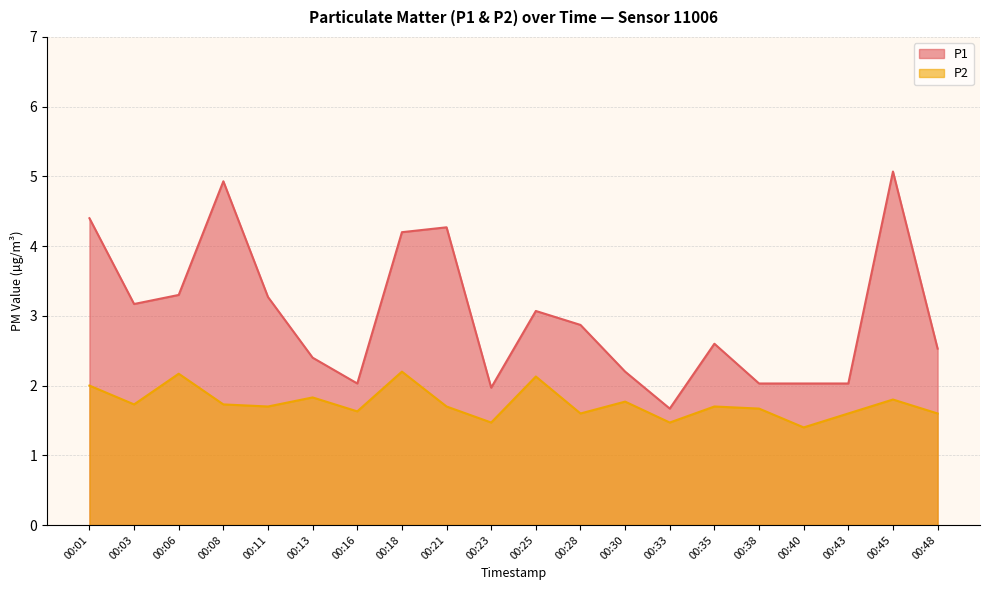

What is the average value of the P1 series?

3.0